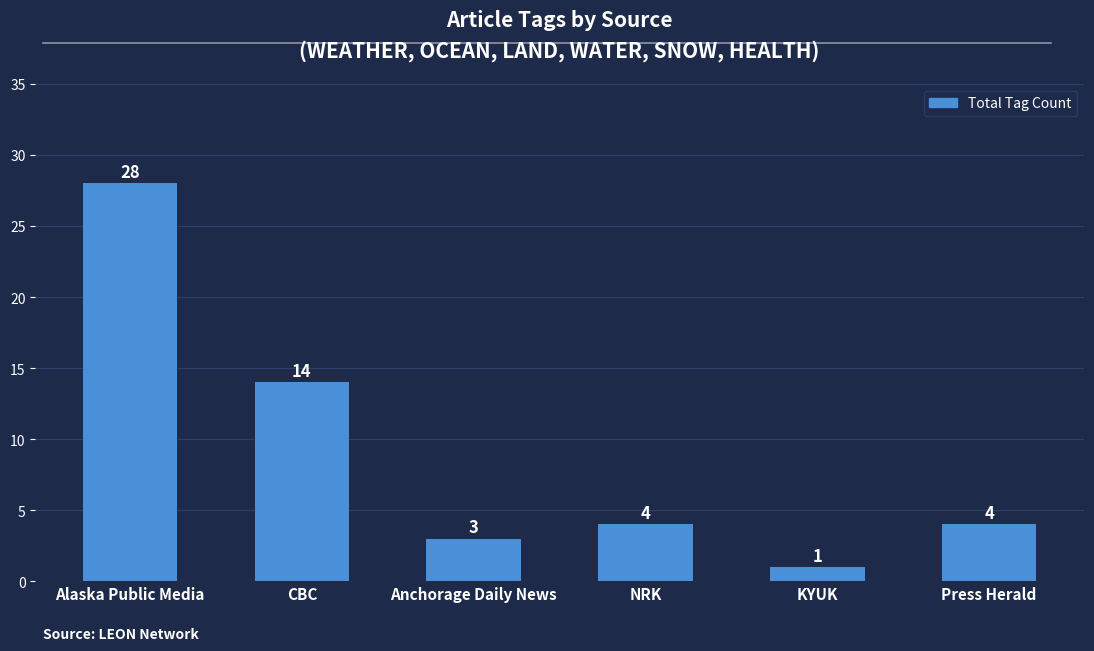

Reading left to right, list all the values displayed in this chart.

28	14	3	4	1	4